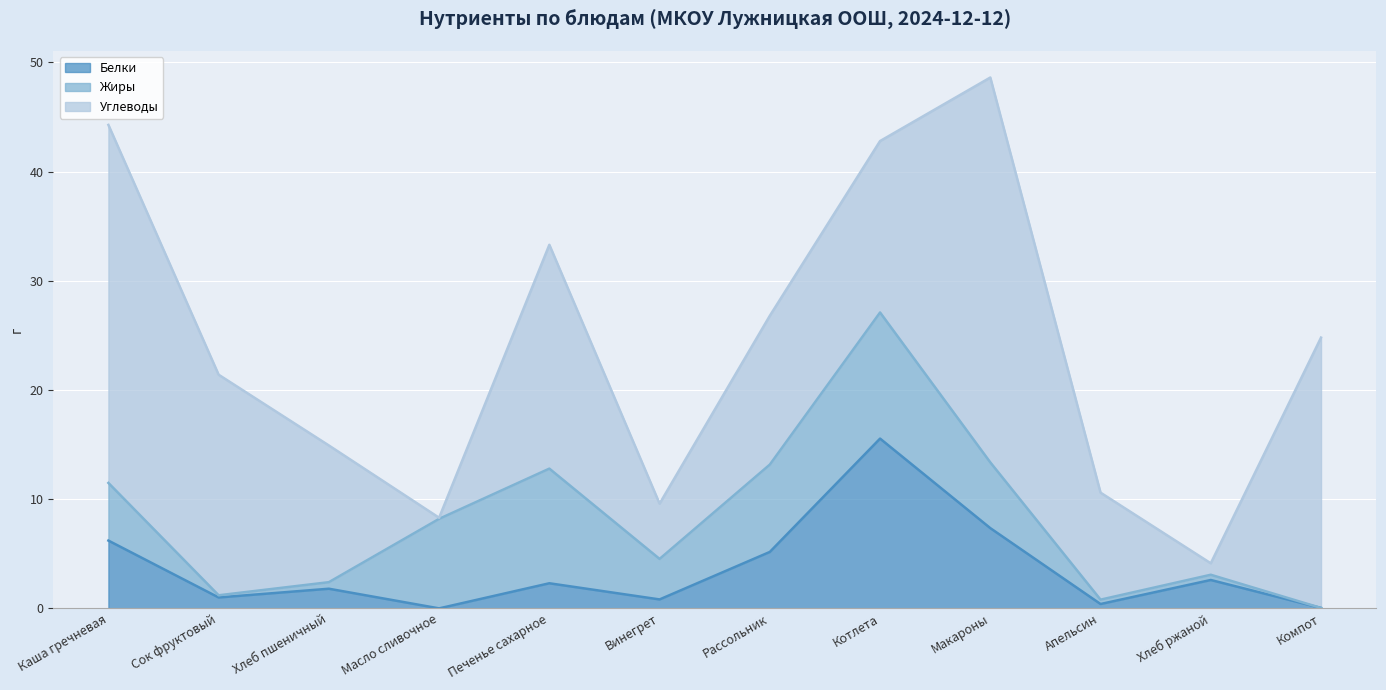

Is the value of Углеводы at Сок фруктовый greater than the value of Белки at Апельсин?

Yes